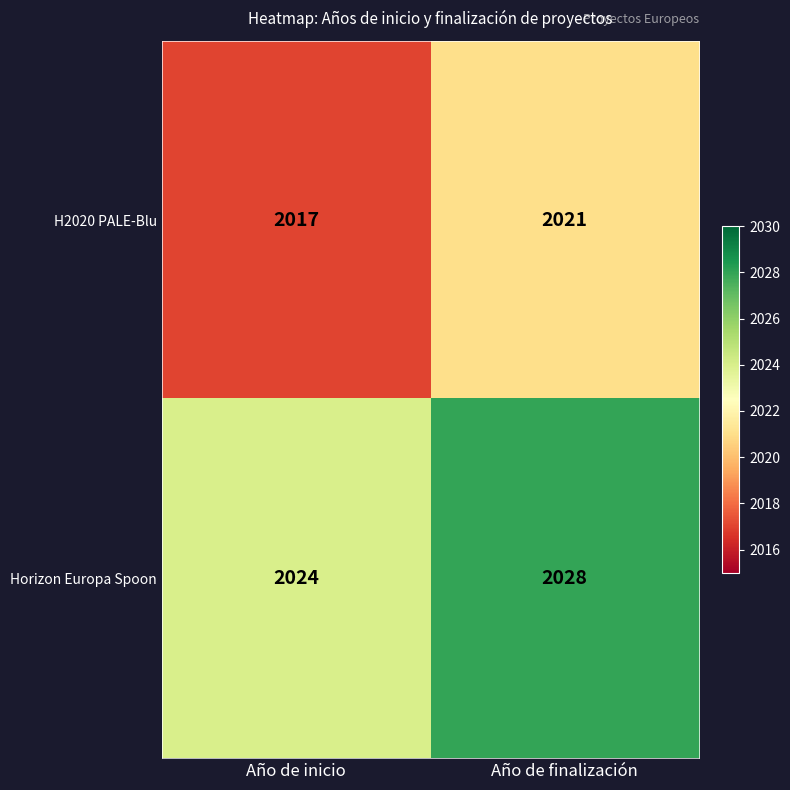

At how many categories does at least one series exceed 2023?

2